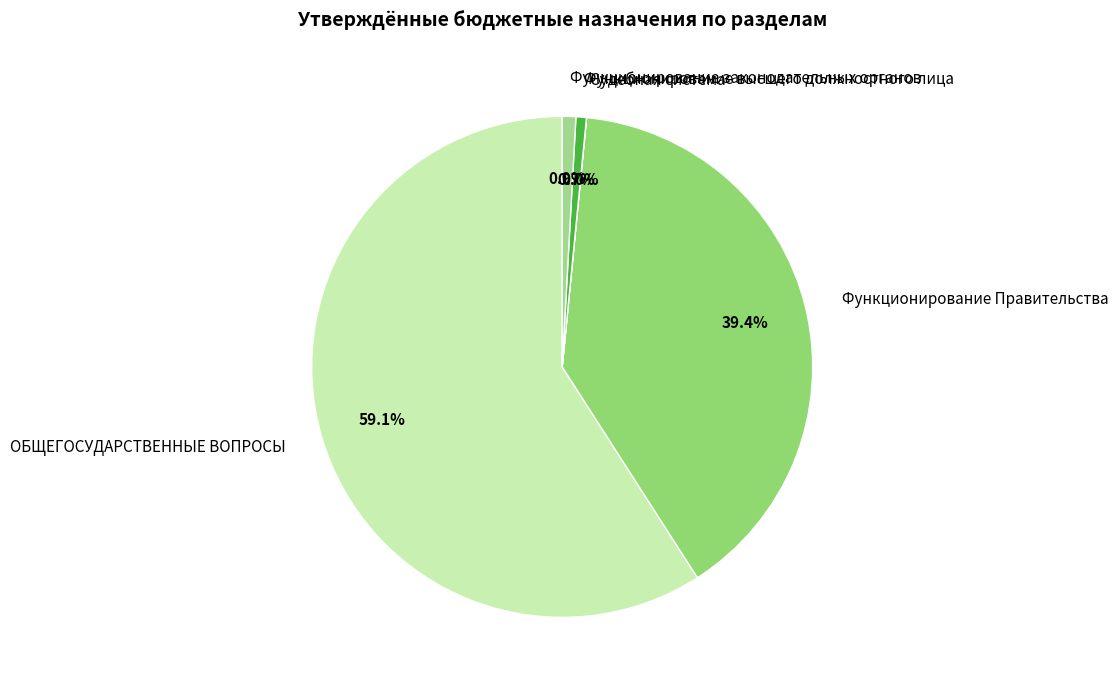

How much of the chart is everything except Функционирование Правительства?

60.6%